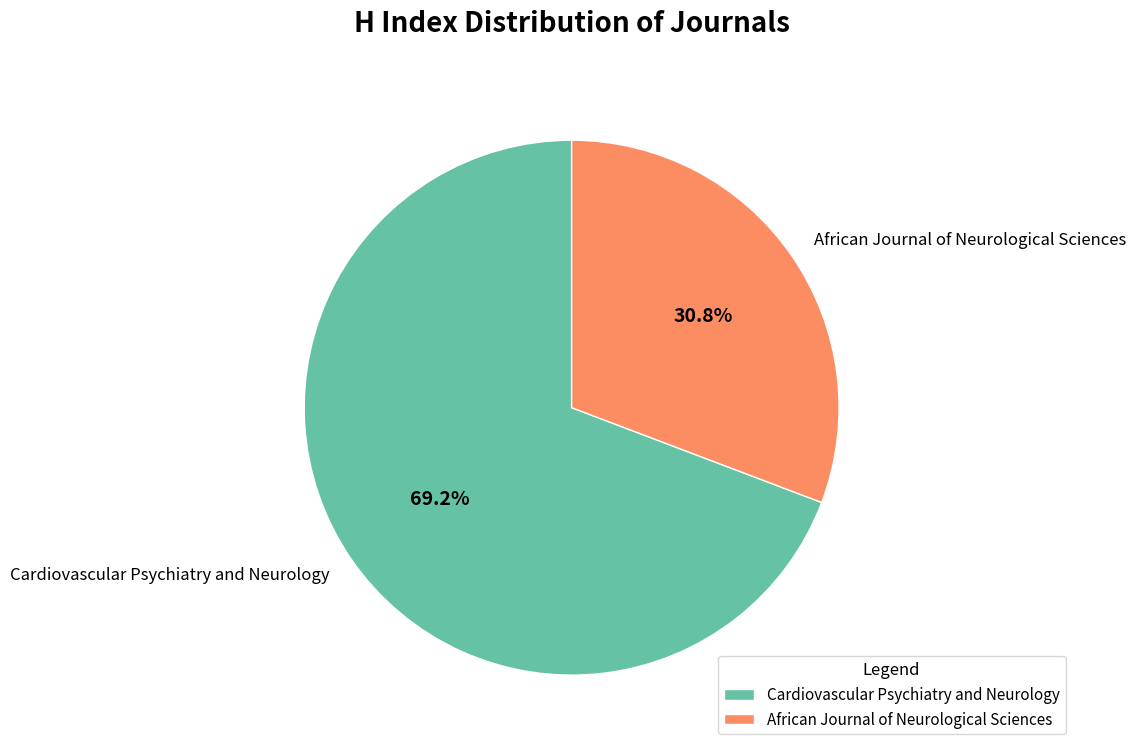

Which slice is the smallest?

African Journal of Neurological Sciences